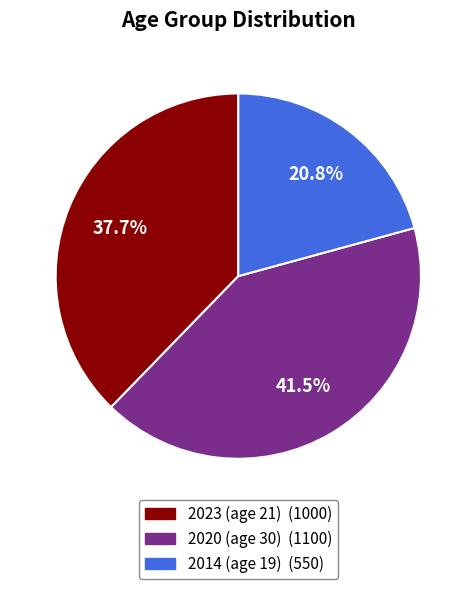

Is there a majority slice in this chart?

No